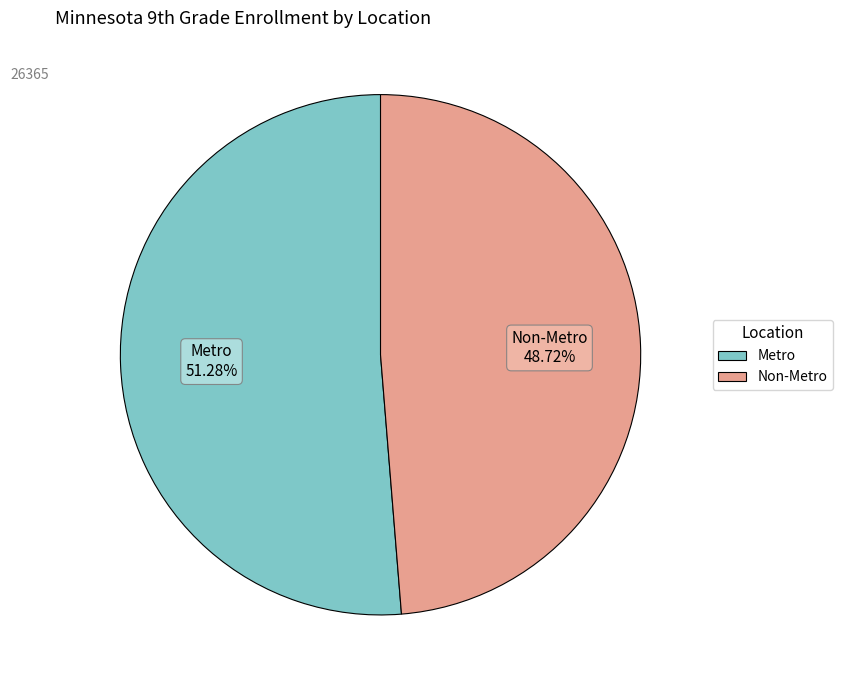

To the nearest percent, what portion does Non-Metro represent?

49%